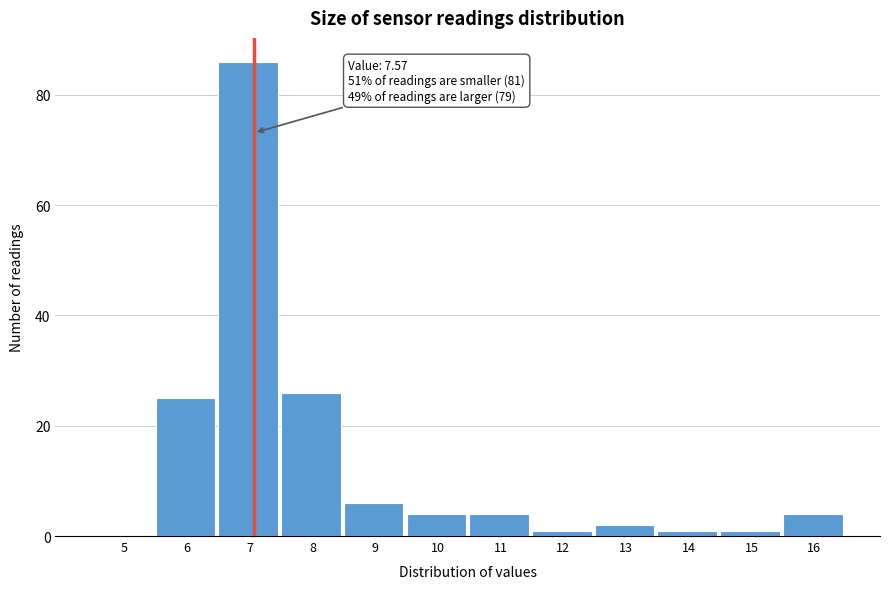

Reading left to right, what are all the values shown in this chart?

5=0	6=25	7=86	8=26	9=6	10=4	11=4	12=1	13=2	14=1	15=1	16=4